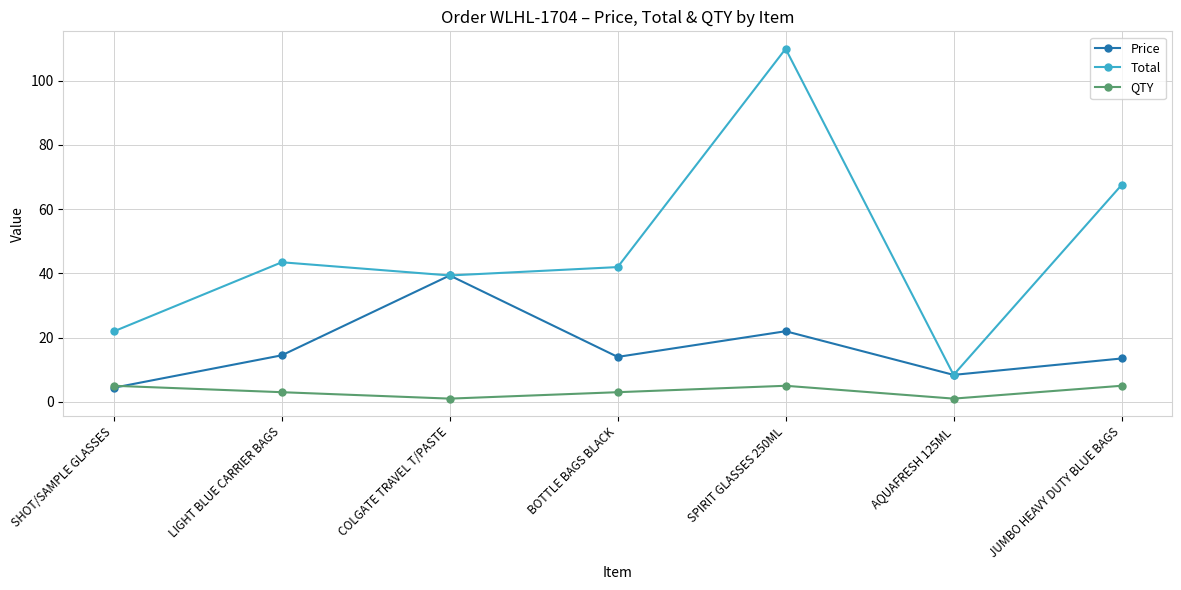

What is the maximum value for Total?

110.0